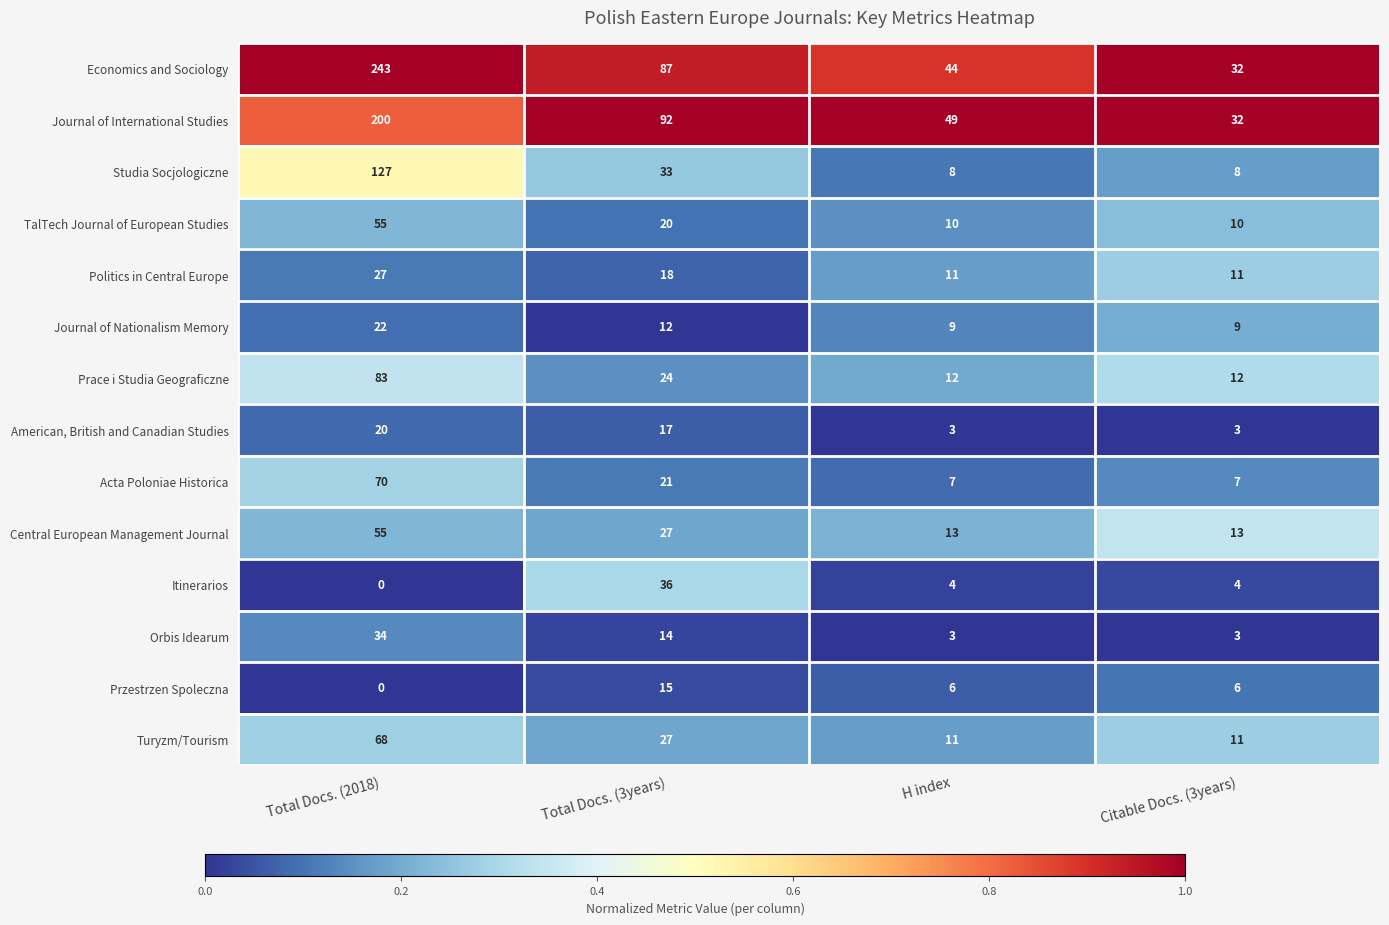

Where does the Itinerarios series first go above 4?

Total Docs. (3years)